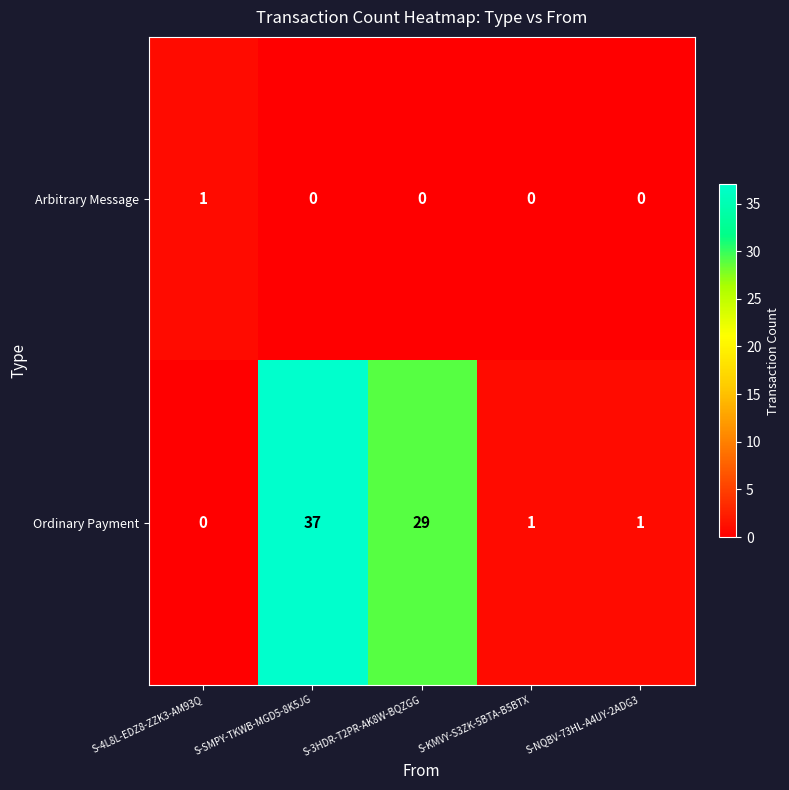

How many values in Ordinary Payment are above zero?

4